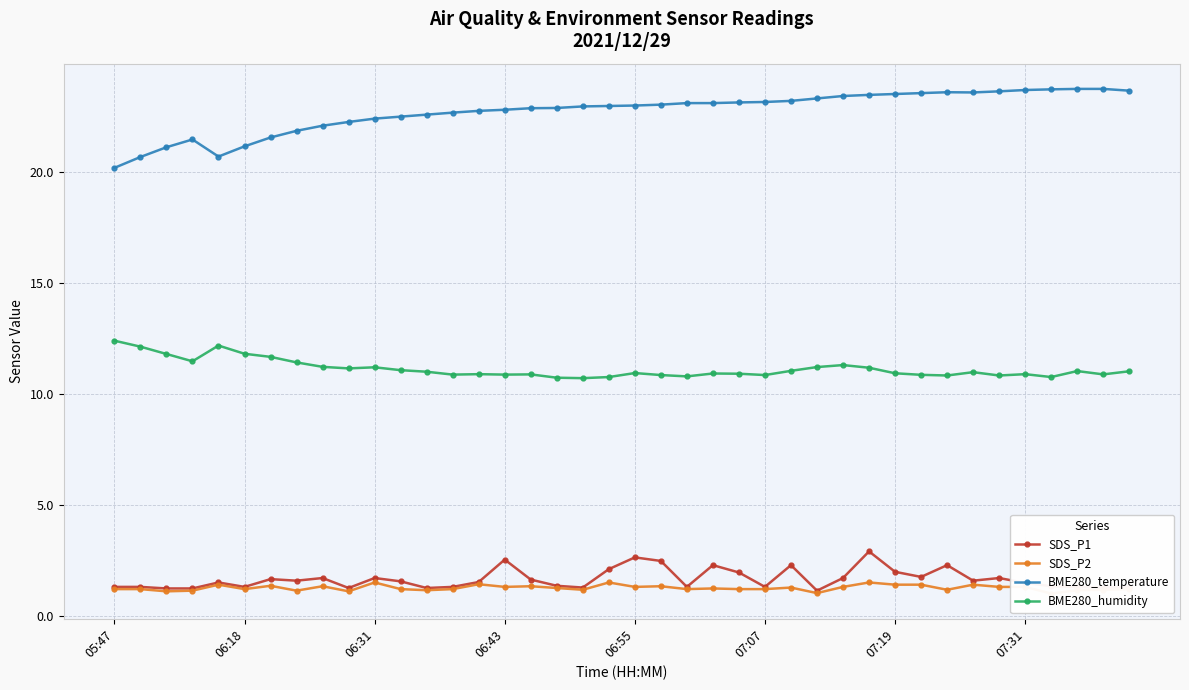

How many interior local valleys does the SDS_P1 series have?

11